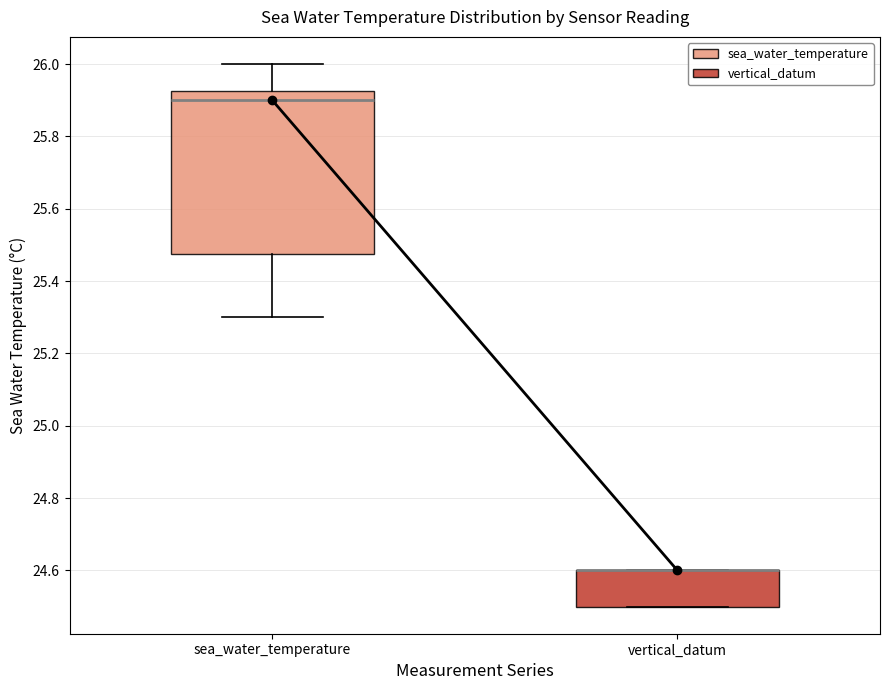

Reading left to right, read every box against the y-axis: the position of its median line, the range the box covers, and the ends of its whiskers. The values are not printed on the chart, so give them approximately, as read against the axis.

sea_water_temperature: median 25.90, box 25.48 to 25.92, whiskers 25.30 to 26.00
vertical_datum: median 24.60 (drawn on the box's upper edge), box 24.50 to 24.60, whiskers 24.50 to 24.60